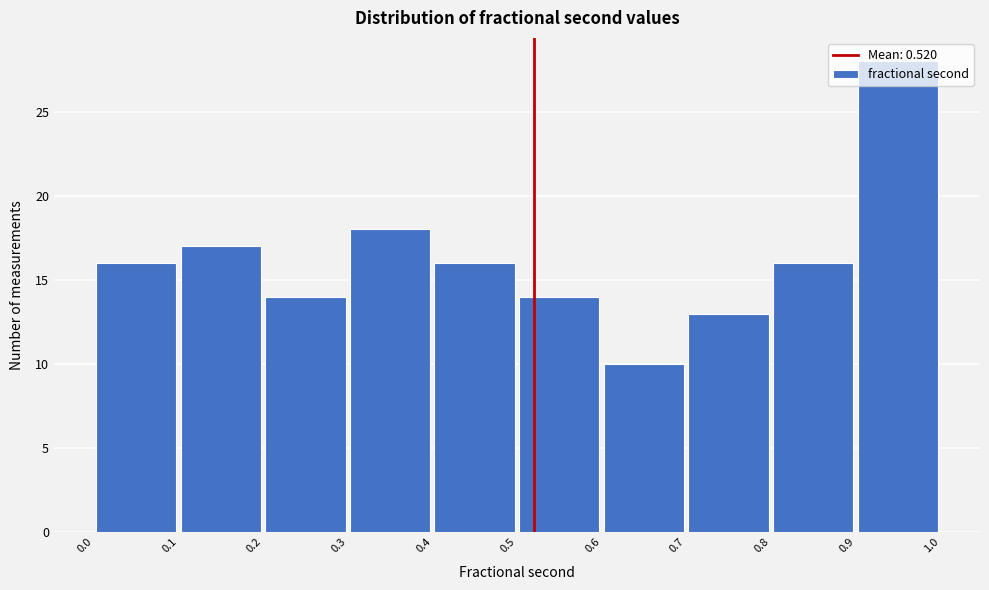

Reading left to right, list every bar in this chart as the range it spans on the x-axis followed by its height. The values are not printed on the chart, so give them approximately, as read against the axis.

0.0 to 0.1: 16
0.1 to 0.2: 17
0.2 to 0.3: 14
0.3 to 0.4: 18
0.4 to 0.5: 16
0.5 to 0.6: 14
0.6 to 0.7: 10
0.7 to 0.8: 13
0.8 to 0.9: 16
0.9 to 1.0: 28